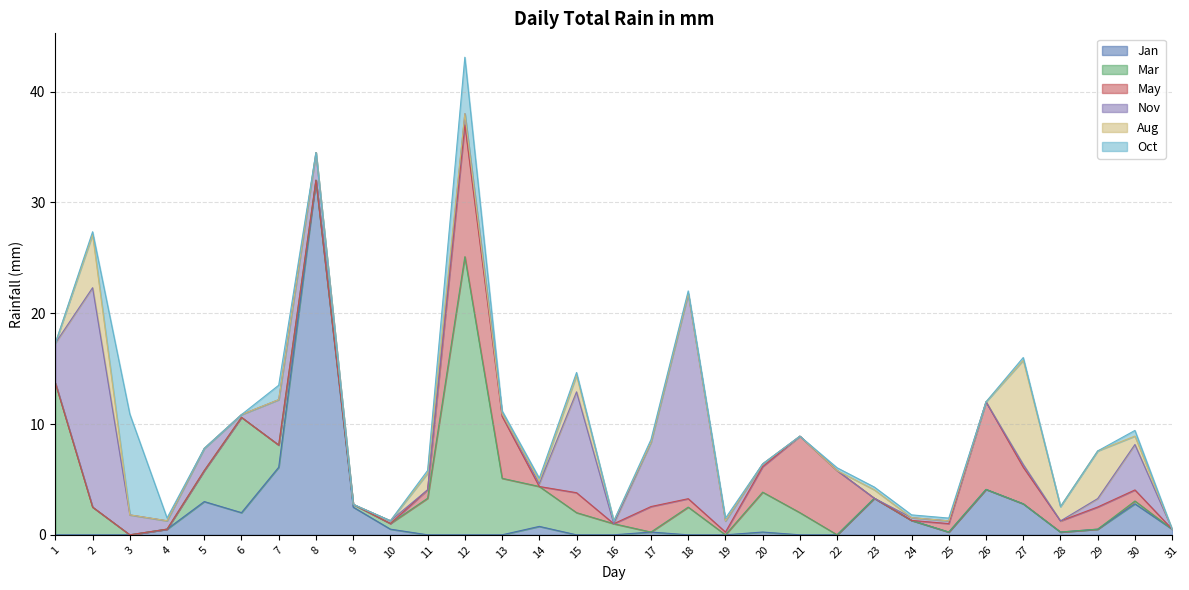

What is the value of the Mar point at the 12th from the left?

25.1